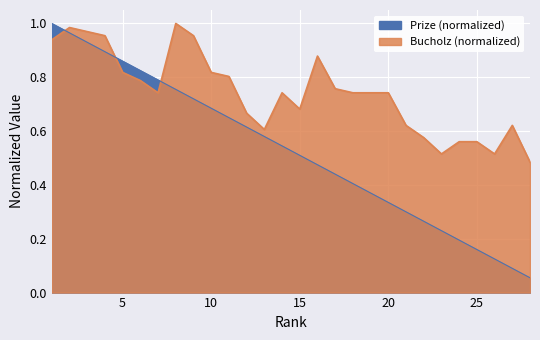

What is the difference between the Prize values at 18 and 21?

0.1